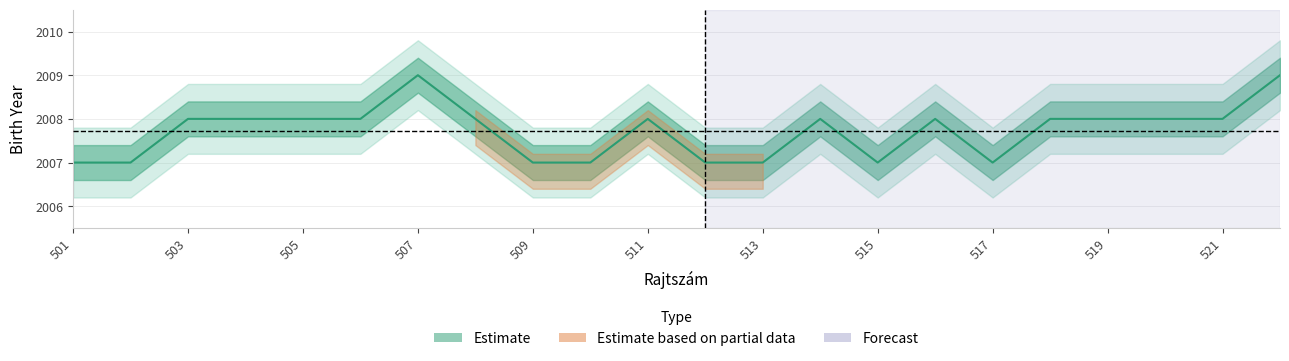

Is it true that the value at 507 is 3229?

False